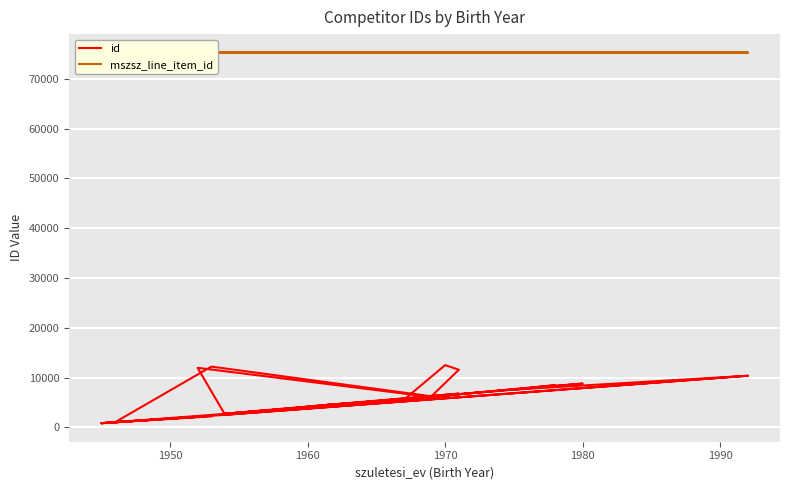

Which series has the largest range (max minus min)?

id